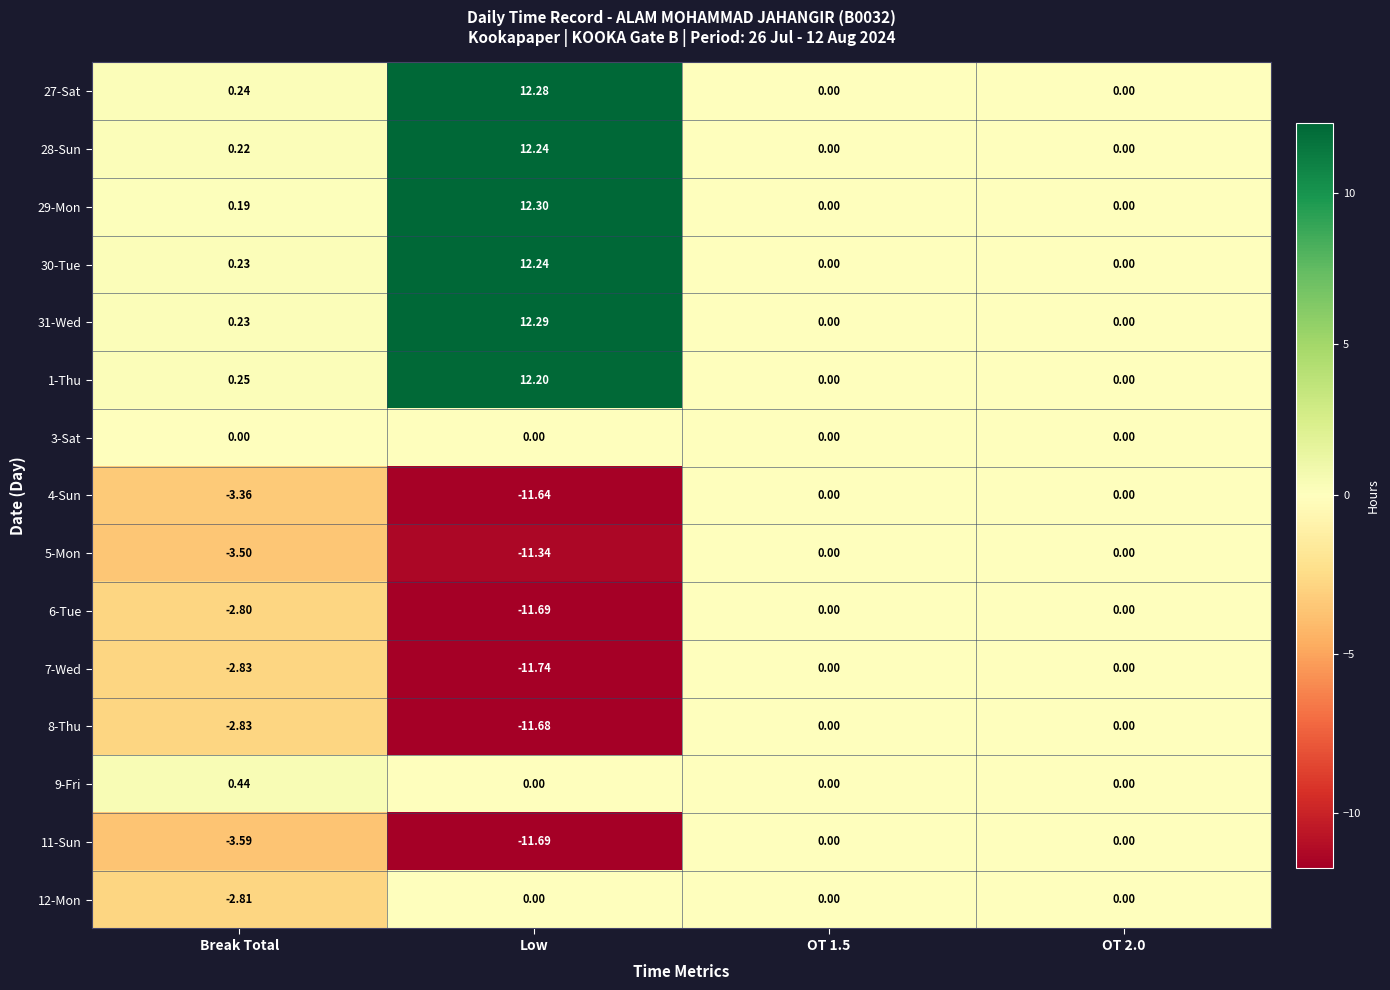

At which category does the chart reach its minimum across all series?

Low